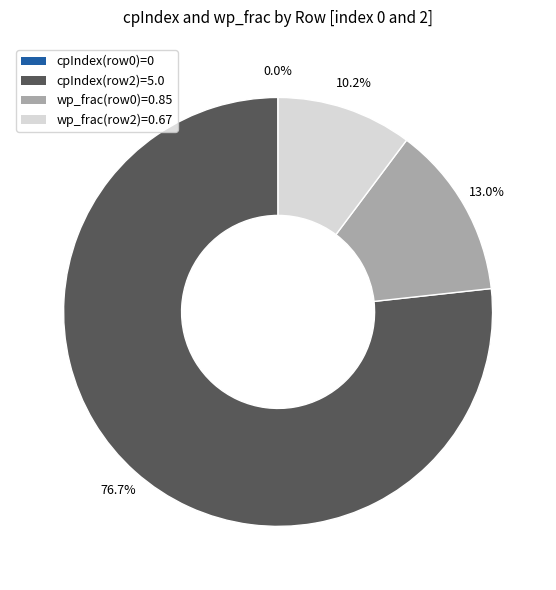

Is there a majority slice in this chart?

Yes